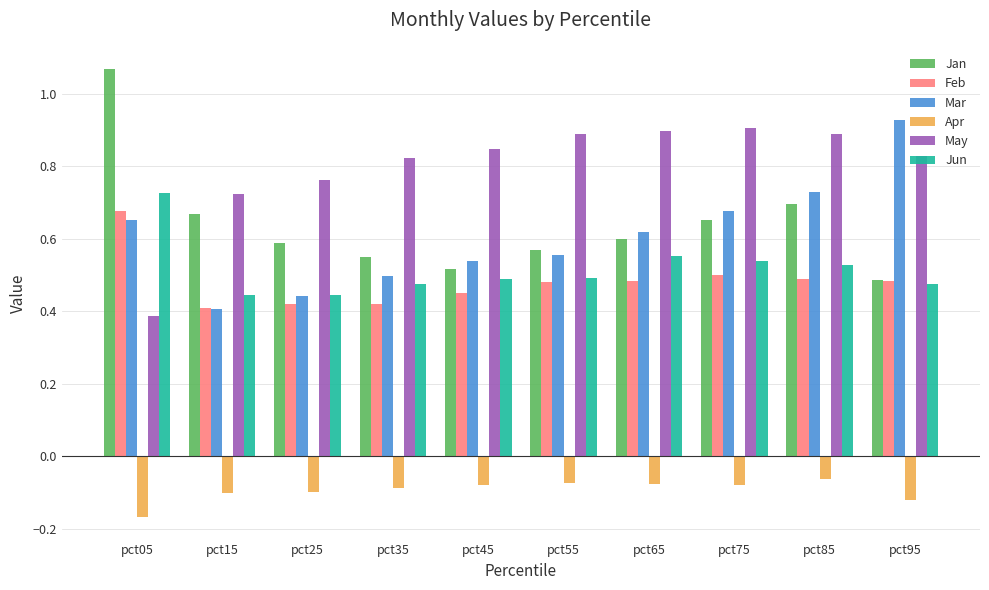

Does the chart contain stacked bars?

No